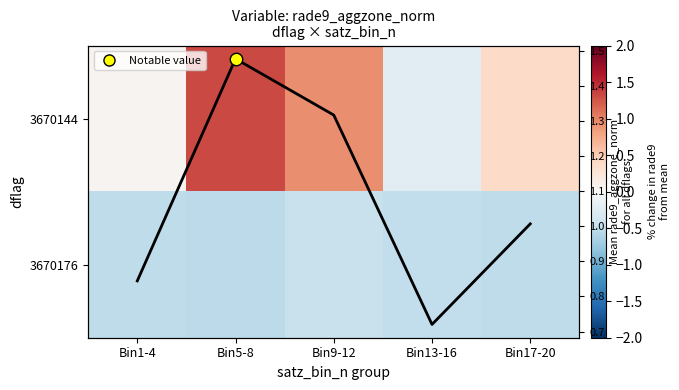

What is the average value of the Mean rade9_aggzone_norm series?

1.1